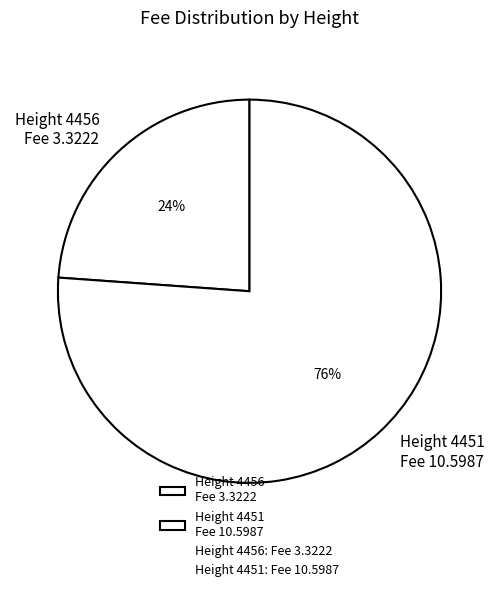

How many segments does this pie chart have?

2